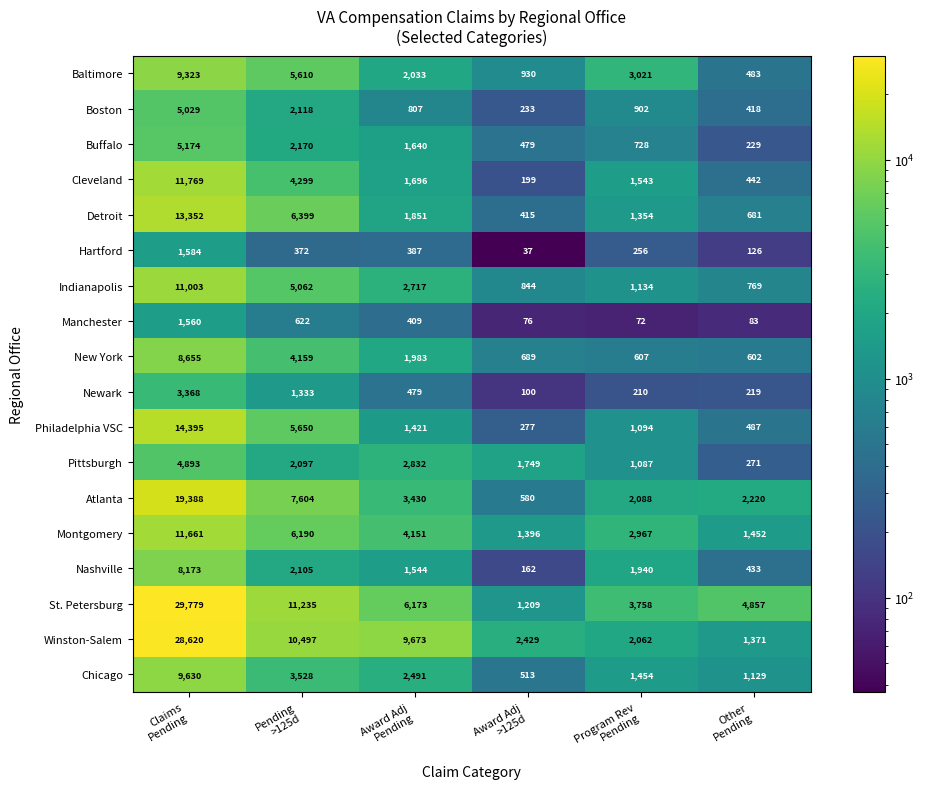

Rank the series by their maximum value, from lowest to highest.

Manchester, Hartford, Newark, Pittsburgh, Boston, Buffalo, Nashville, New York, Baltimore, Chicago, Indianapolis, Montgomery, Cleveland, Detroit, Philadelphia VSC, Atlanta, Winston-Salem, St. Petersburg